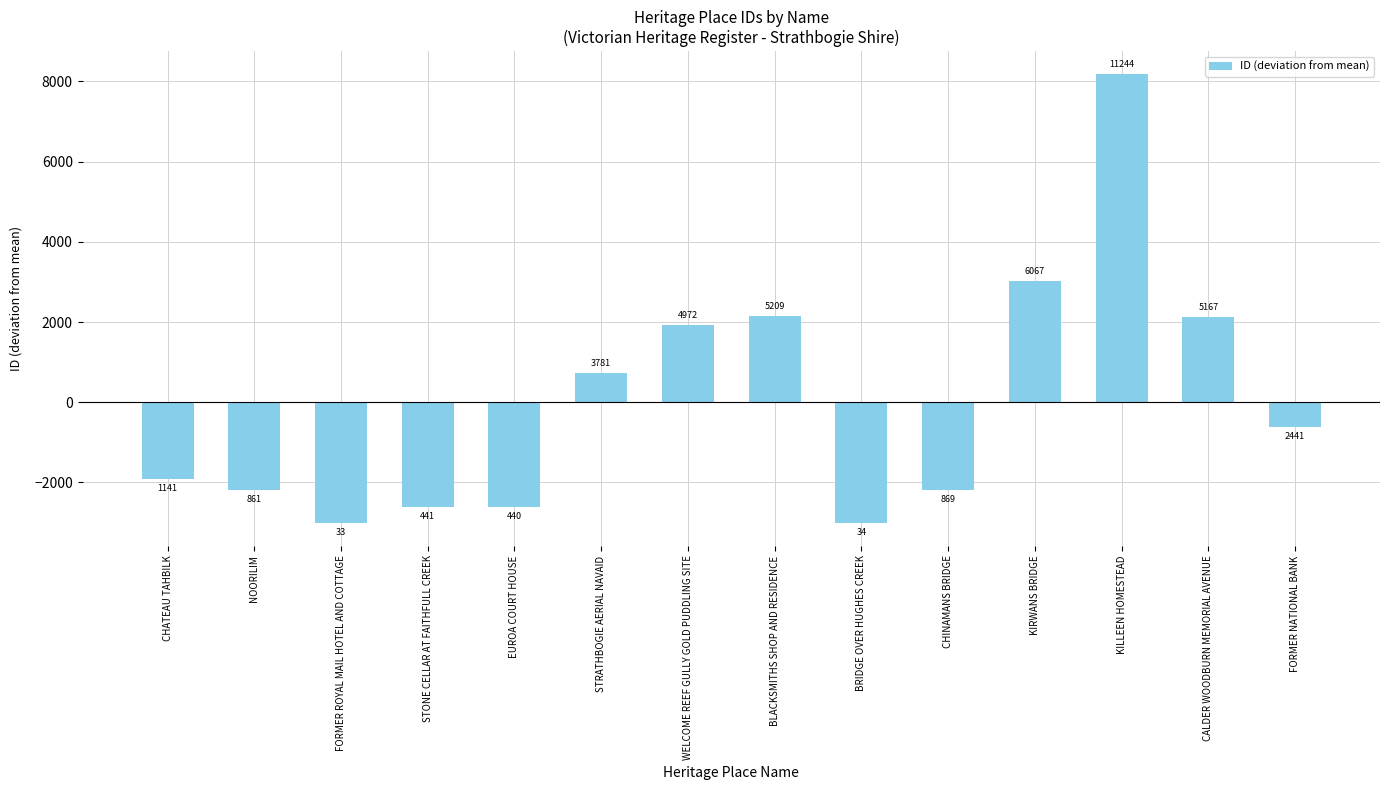

Does the chart contain any negative values?

Yes